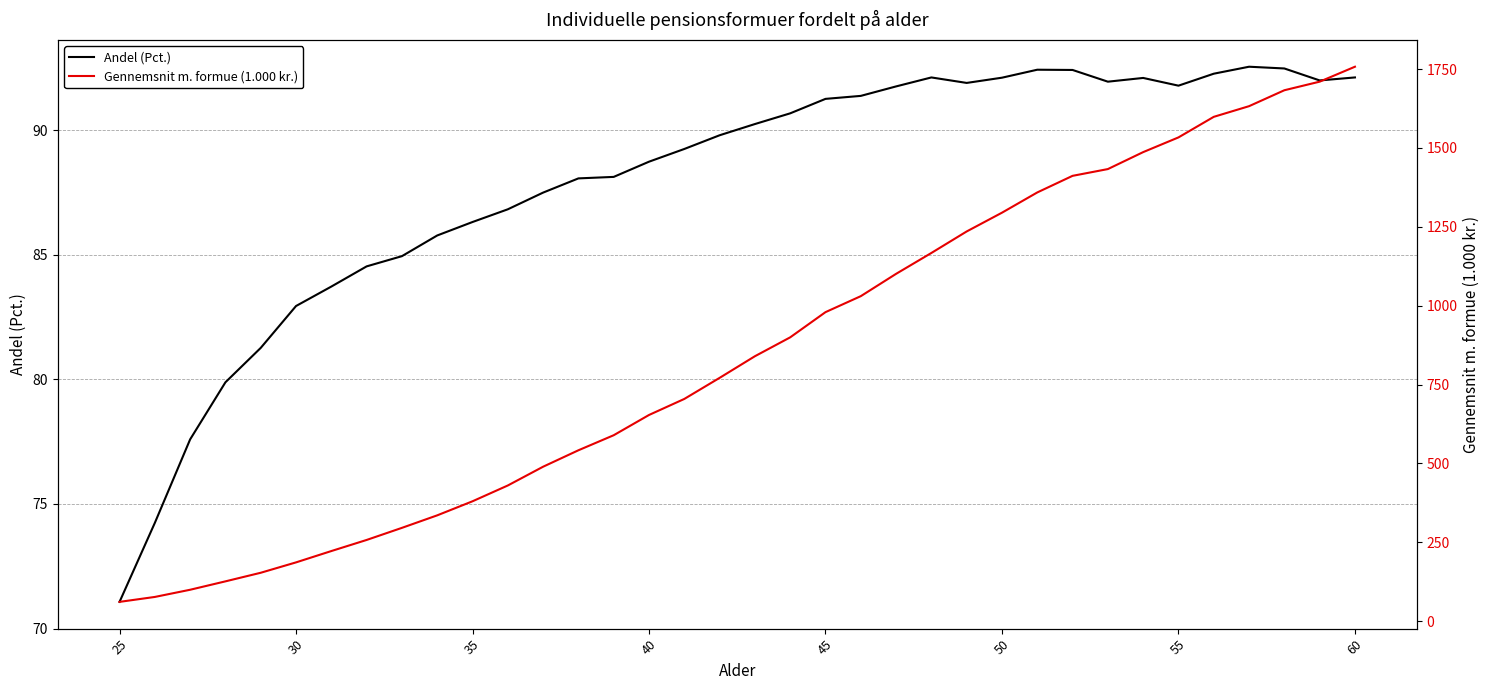

Reading left to right, transcribe all the data shown in this chart.

Andel (Pct.): 71.1	74.2	77.6	79.9	81.3	82.9	83.7	84.5	84.9	85.8	86.3	86.8	87.5	88.1	88.1	88.7	89.2	89.8	90.2	90.7	91.2	91.4	91.8	92.1	91.9	92.1	92.4	92.4	91.9	92.1	91.8	92.3	92.5	92.5	92.0	92.1
Gennemsnit m. formue (1.000 kr.): 60.8	76.5	99.2	125.9	153.1	186.0	222.0	257.1	295.5	335.2	379.8	429.9	489.4	541.5	589.2	653.4	704.3	771.1	839.7	899.6	979.5	1030.2	1101.0	1167.2	1235.4	1294.9	1359.0	1411.7	1433.2	1486.9	1533.6	1598.8	1632.6	1683.1	1710.3	1757.7